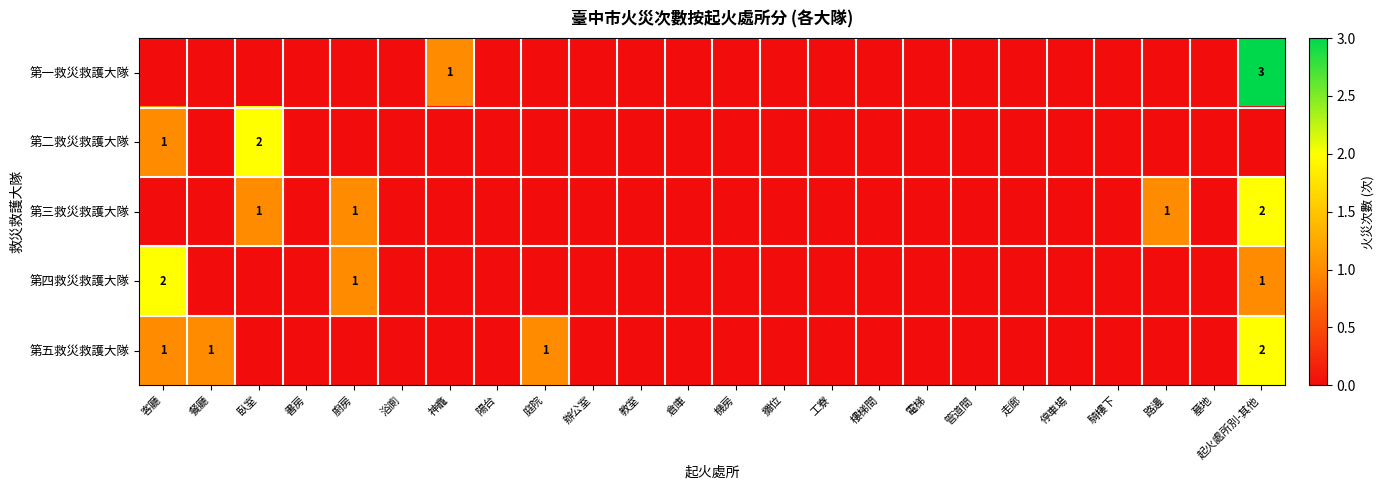

What is the greatest value displayed?

3